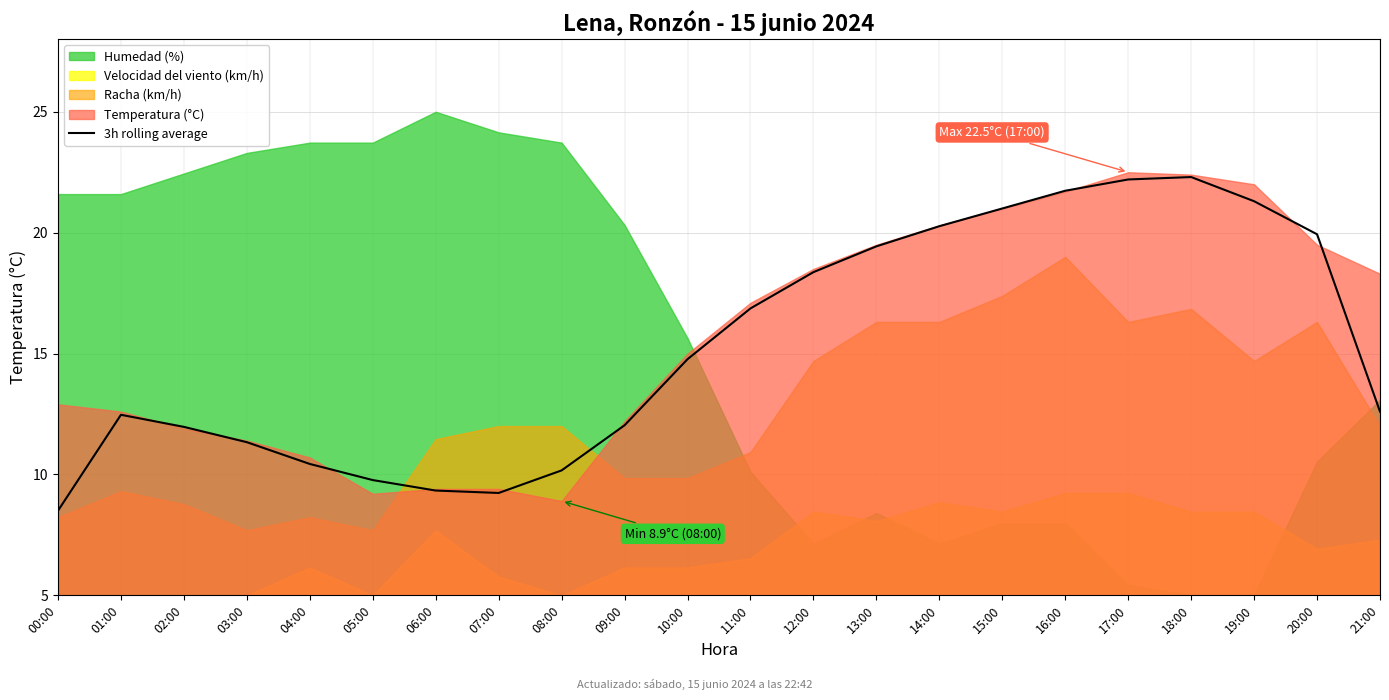

The 3h rolling average series shows 5.8 at 20:00. True or false?

False